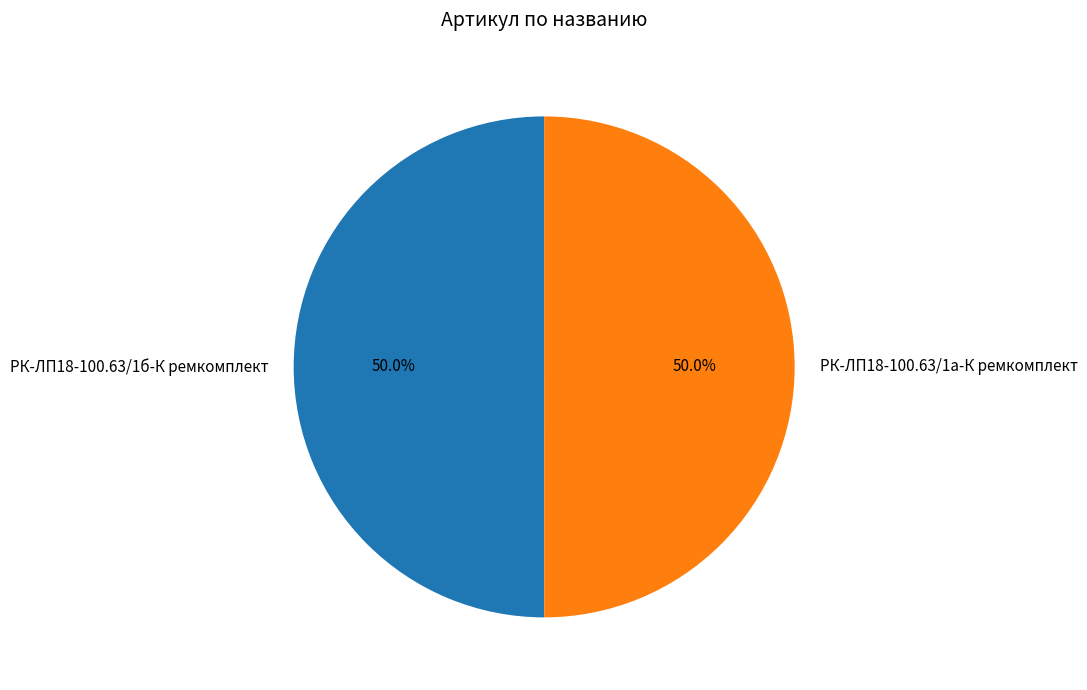

What portion of the pie excludes РК-ЛП18-100.63/1а-К ремкомплект?

50.0%